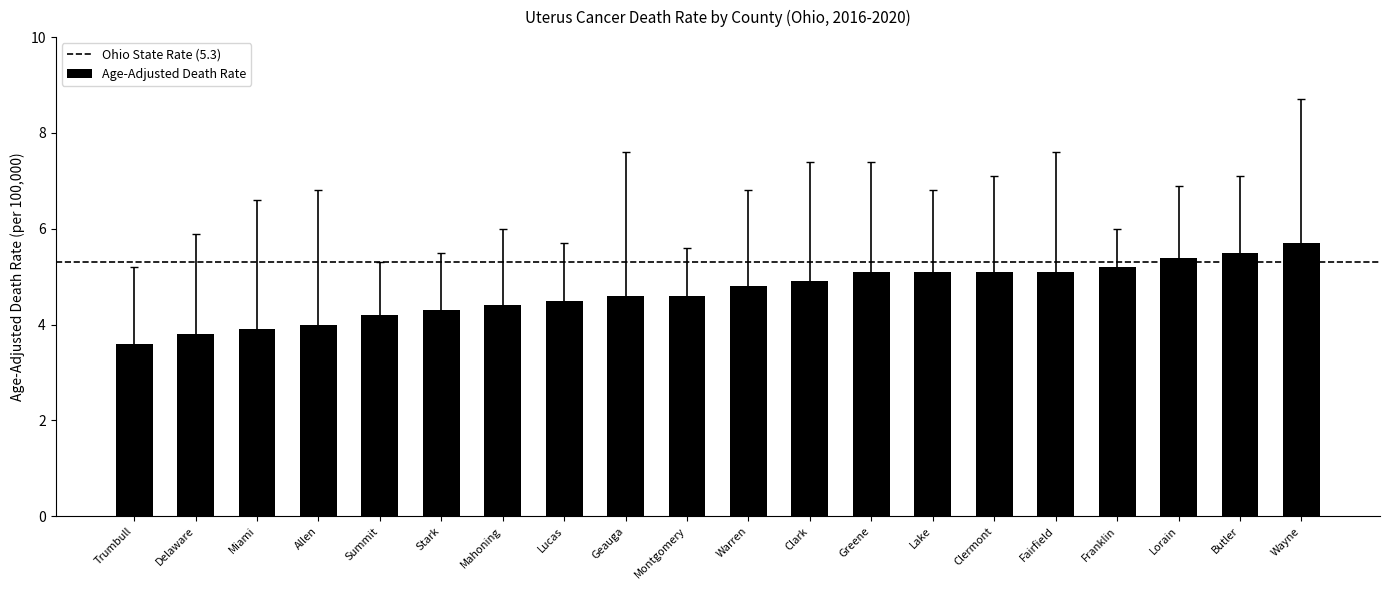

What is the smallest value displayed?

3.6